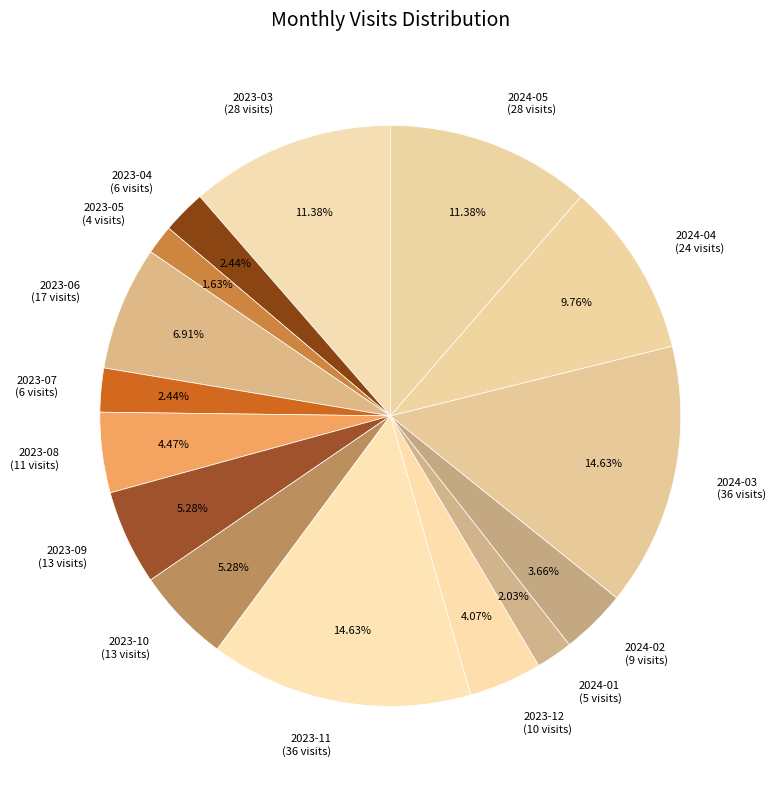

Which has a higher value, 2024-04 (24 visits) or 2023-11 (36 visits)?

2023-11 (36 visits)